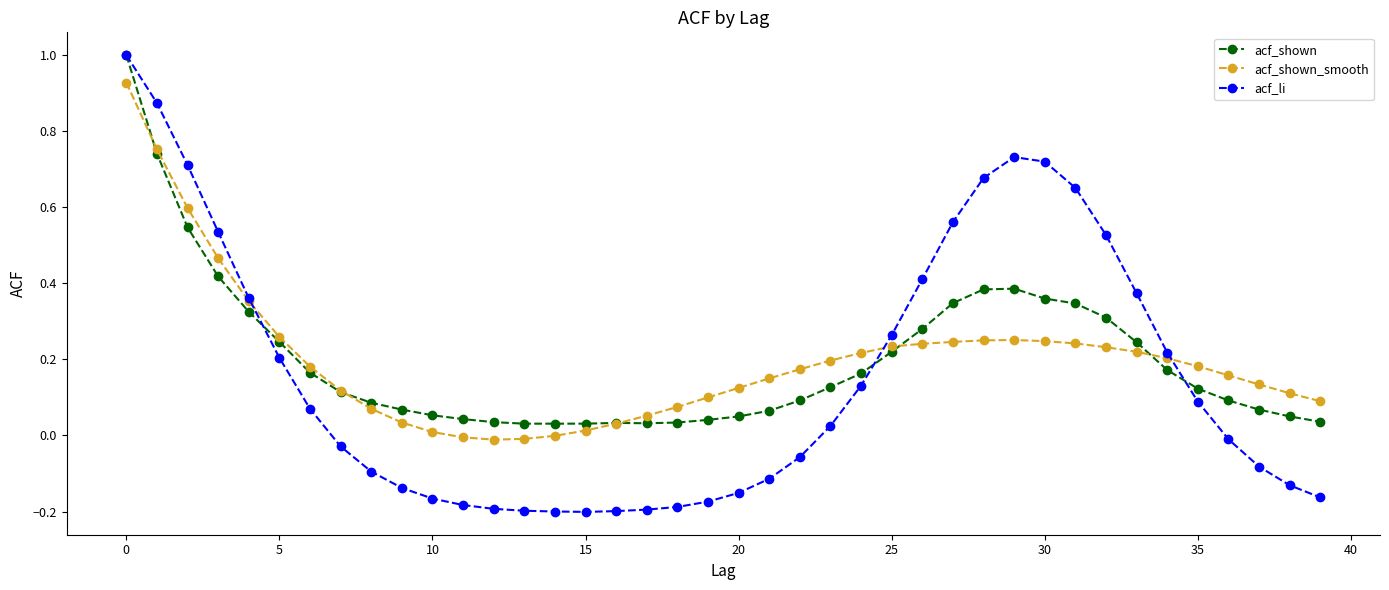

Count the number of data series in this chart.

3